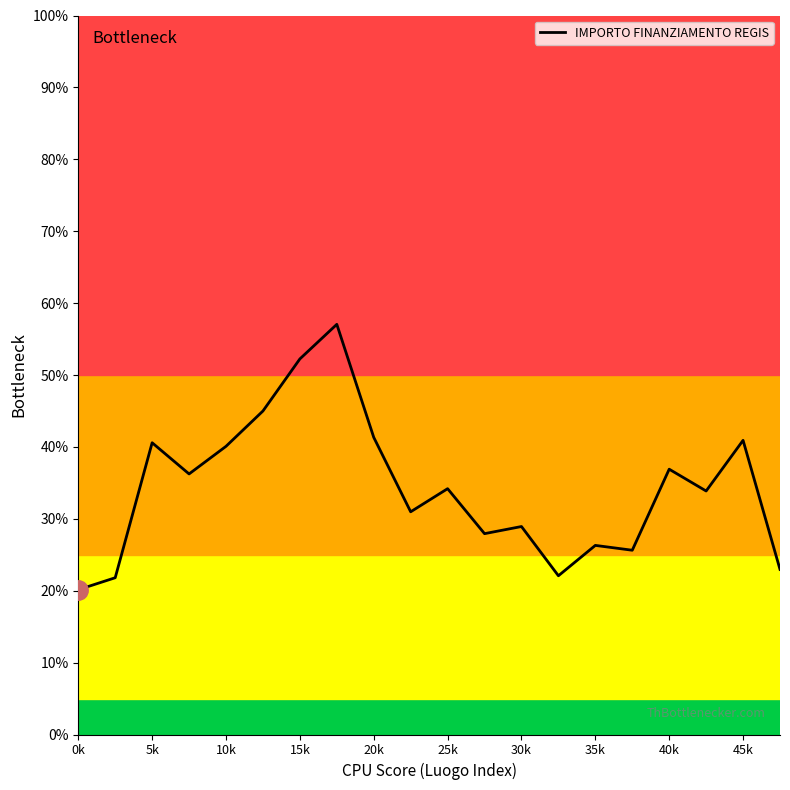

What is the greatest value displayed?

57.0